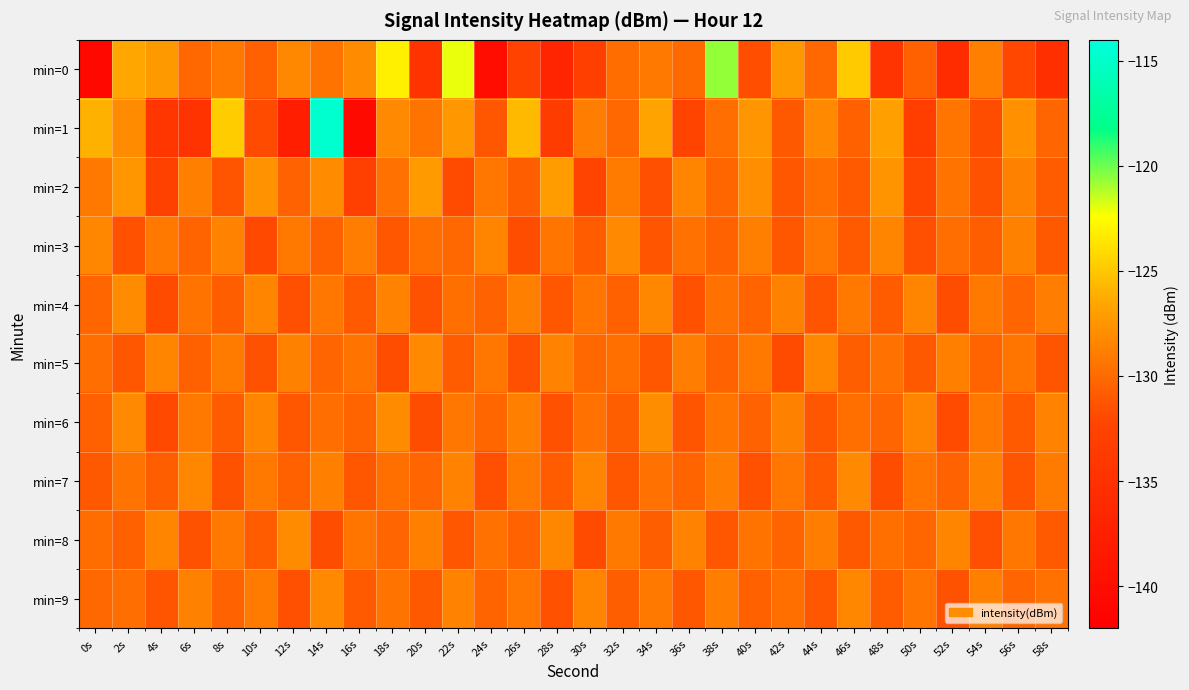

Which label corresponds to the smallest value in the chart?

0s